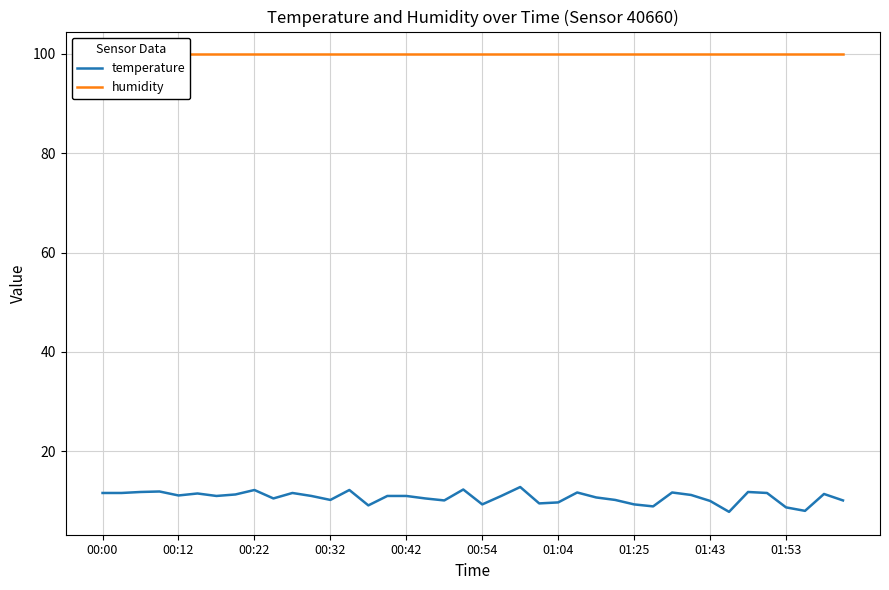

True or false: temperature and humidity cross at least once.

False